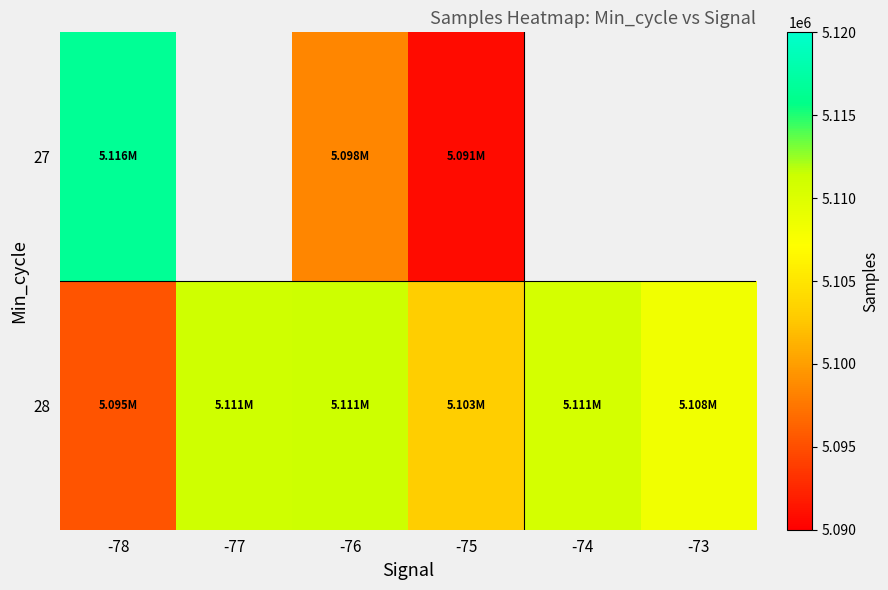

List the series in order of their overall mean, lowest first.

27, 28